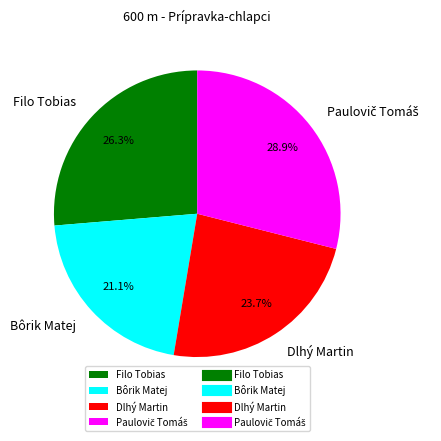

What percentage is the Bôrik Matej slice, to the nearest percent?

21%